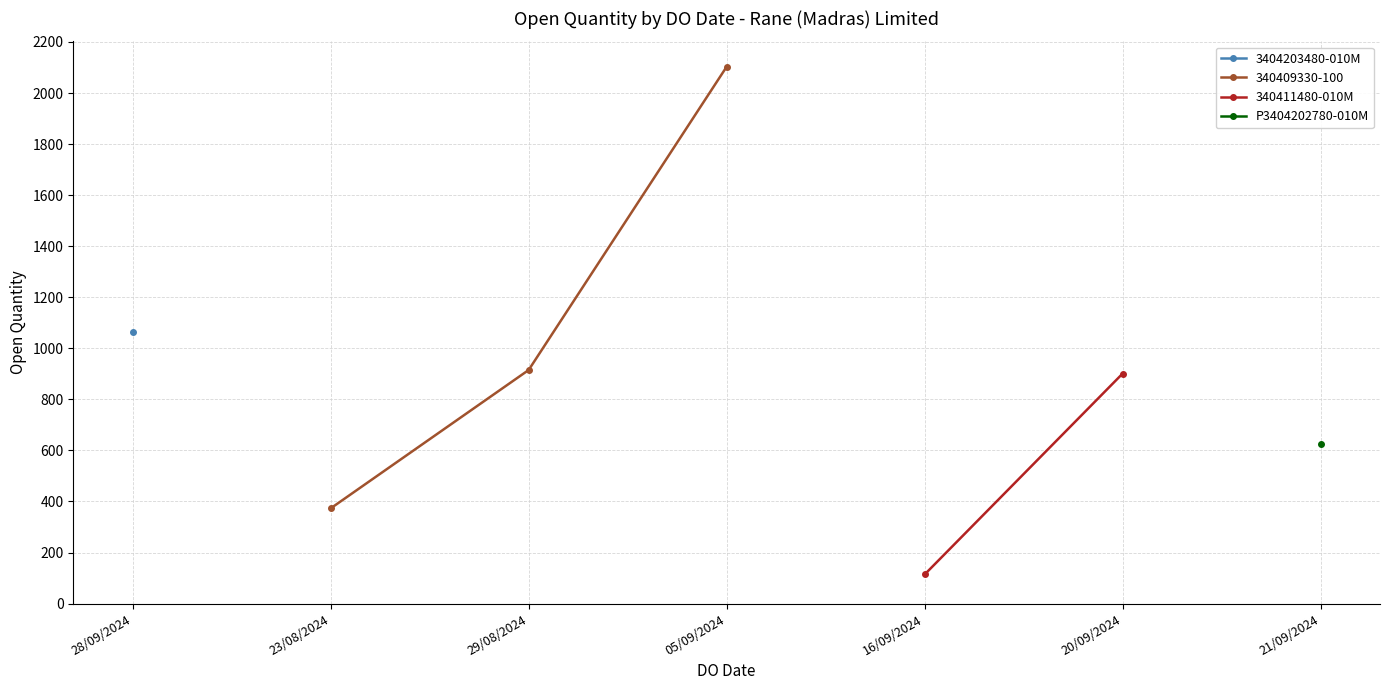

List the labels in order of 340409330-100 value, smallest first.

23/08/2024, 29/08/2024, 05/09/2024